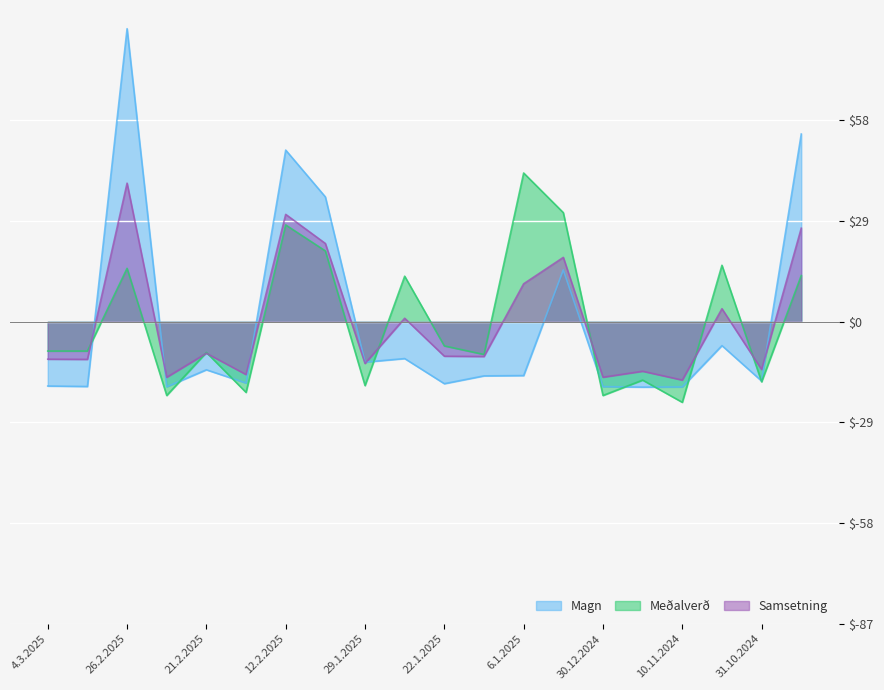

The value of Meðalverð at 26.2.2025 is 15.4. True or false?

True